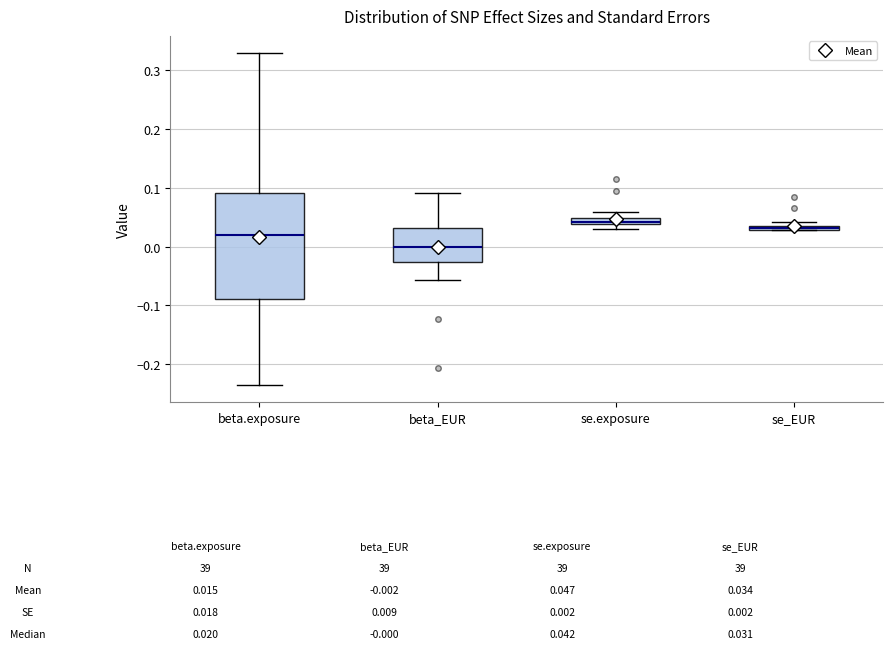

Comparing the boxes themselves (not the whiskers), which one is the tallest?

beta.exposure